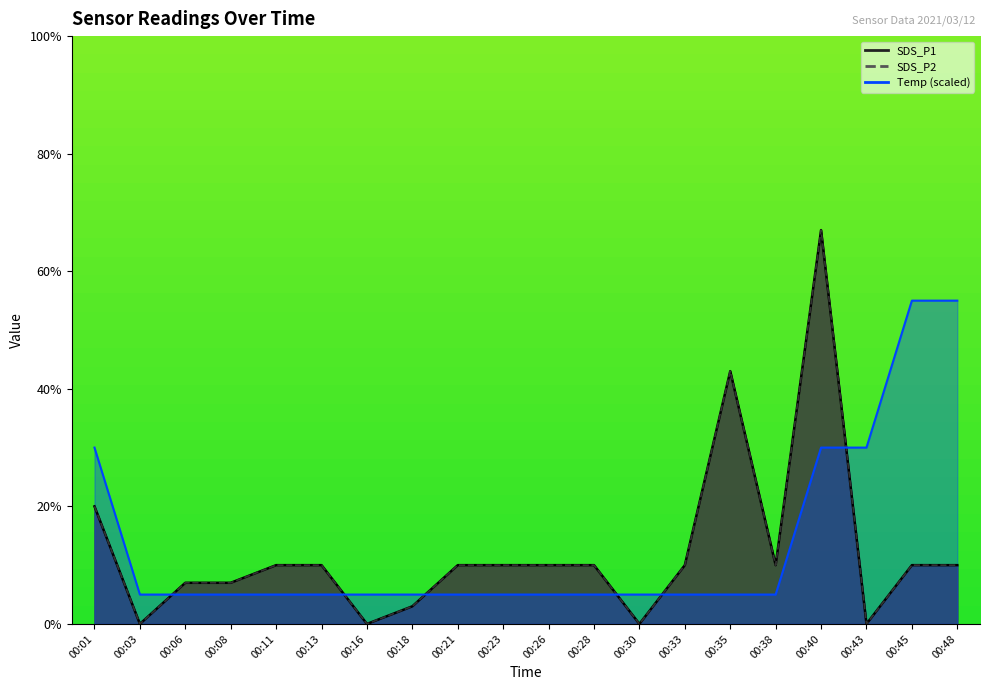

At how many categories does at least one series exceed 0?

20